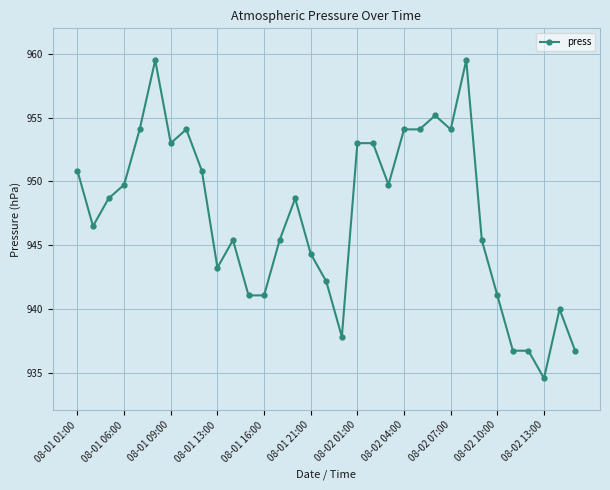

What is the sum of all values?

31259.8